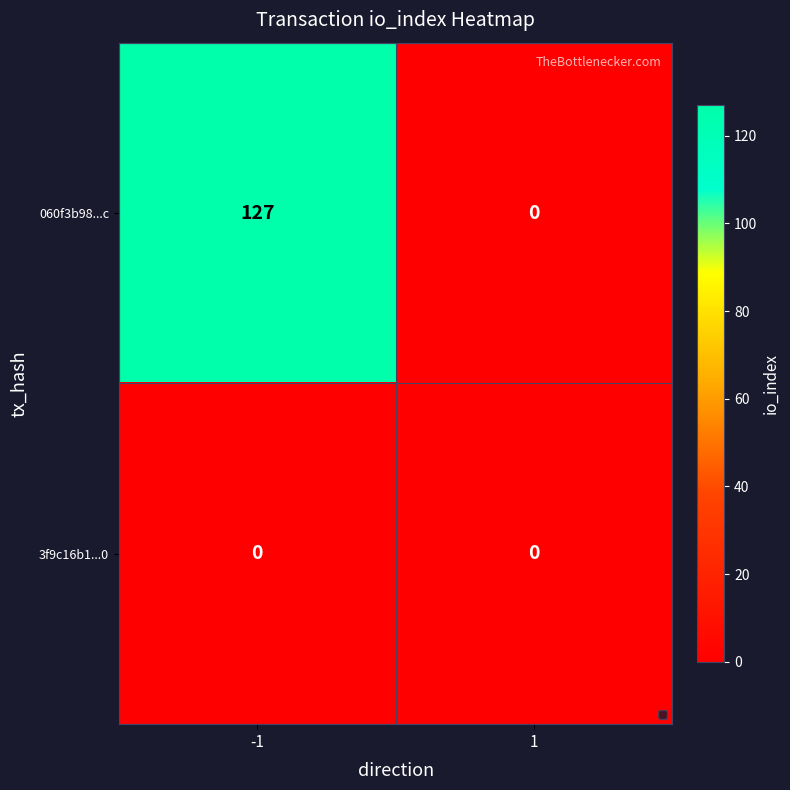

At how many categories does at least one series exceed 103?

1